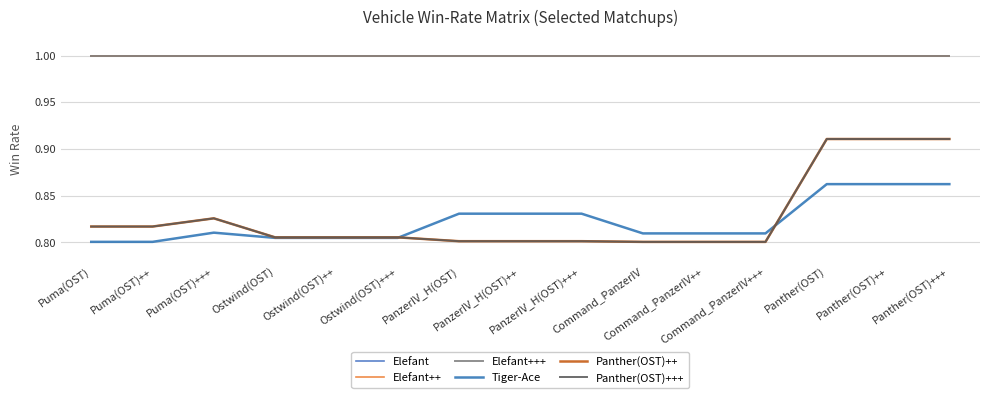

True or false: Panther(OST)+++ and Panther(OST)++ cross at least once.

False